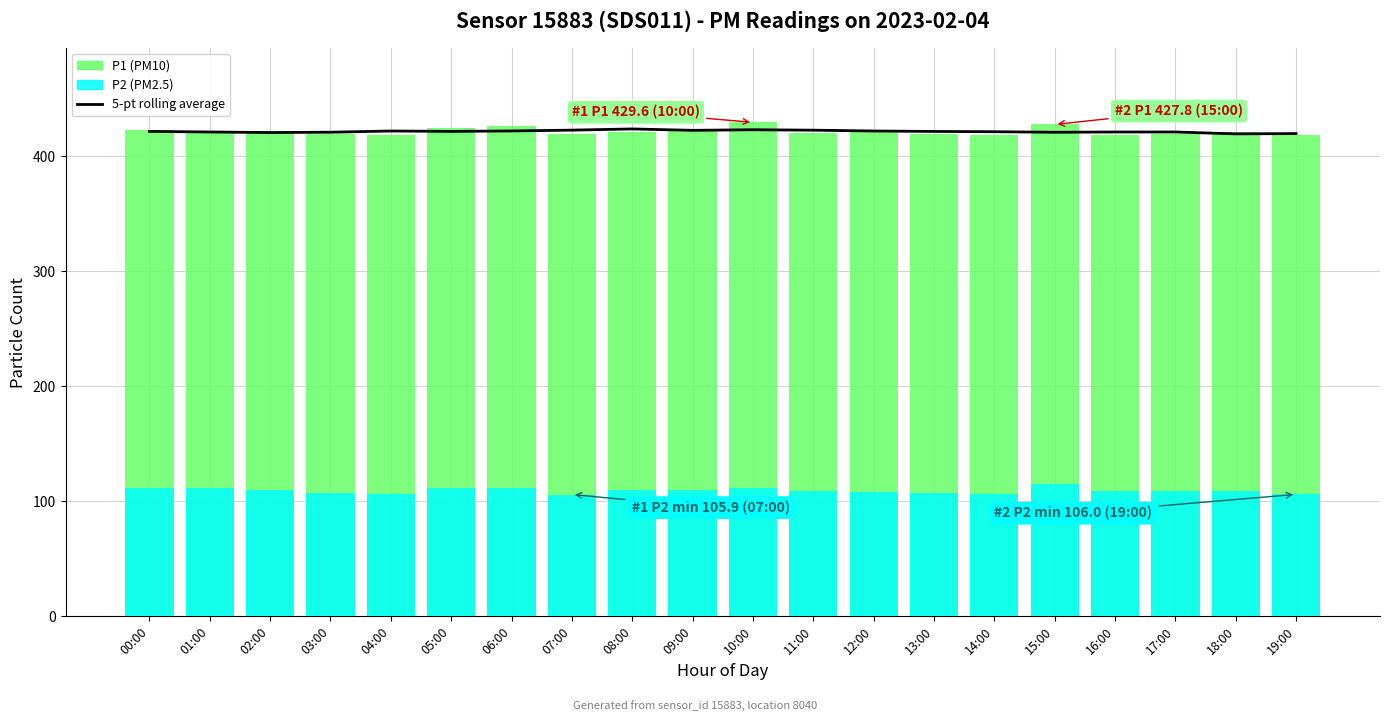

What value does the P2 series have at 12:00?

107.9